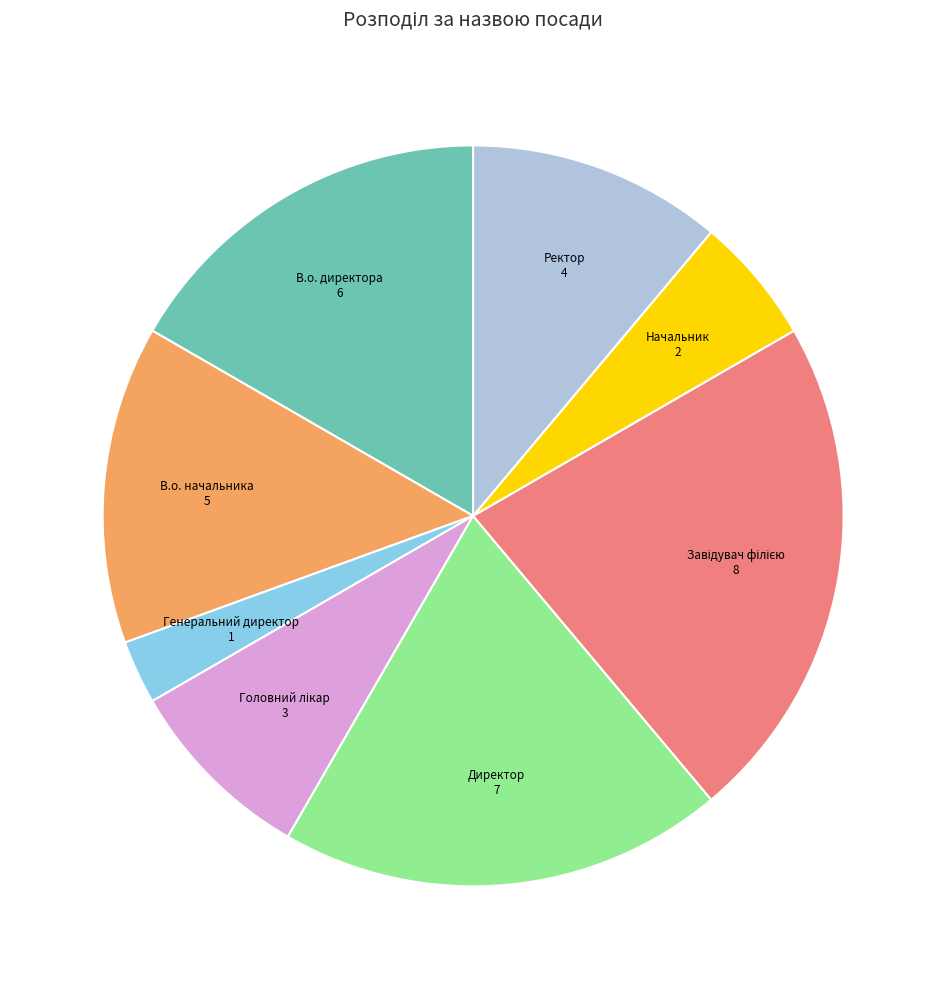

How many slices are in this pie chart?

8